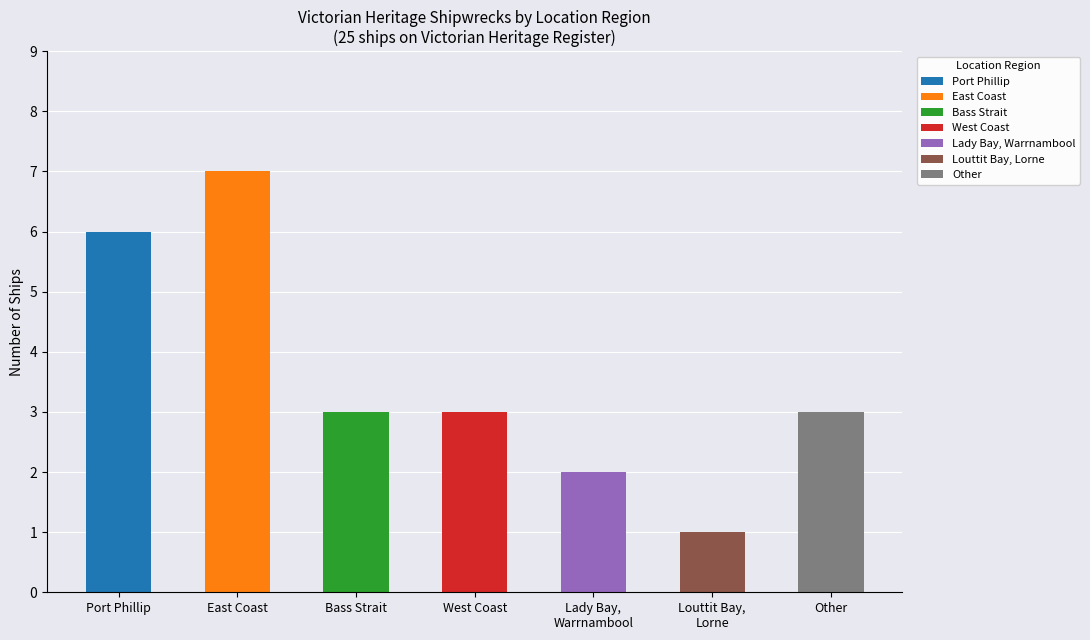

What is the difference between the second highest and second lowest values?

4